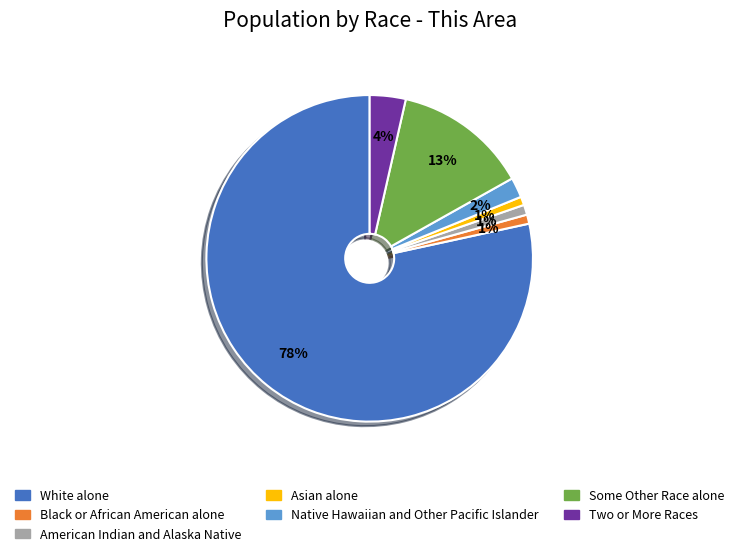

To the nearest percent, what is the combined percentage of Two or More Races and White alone?

82%